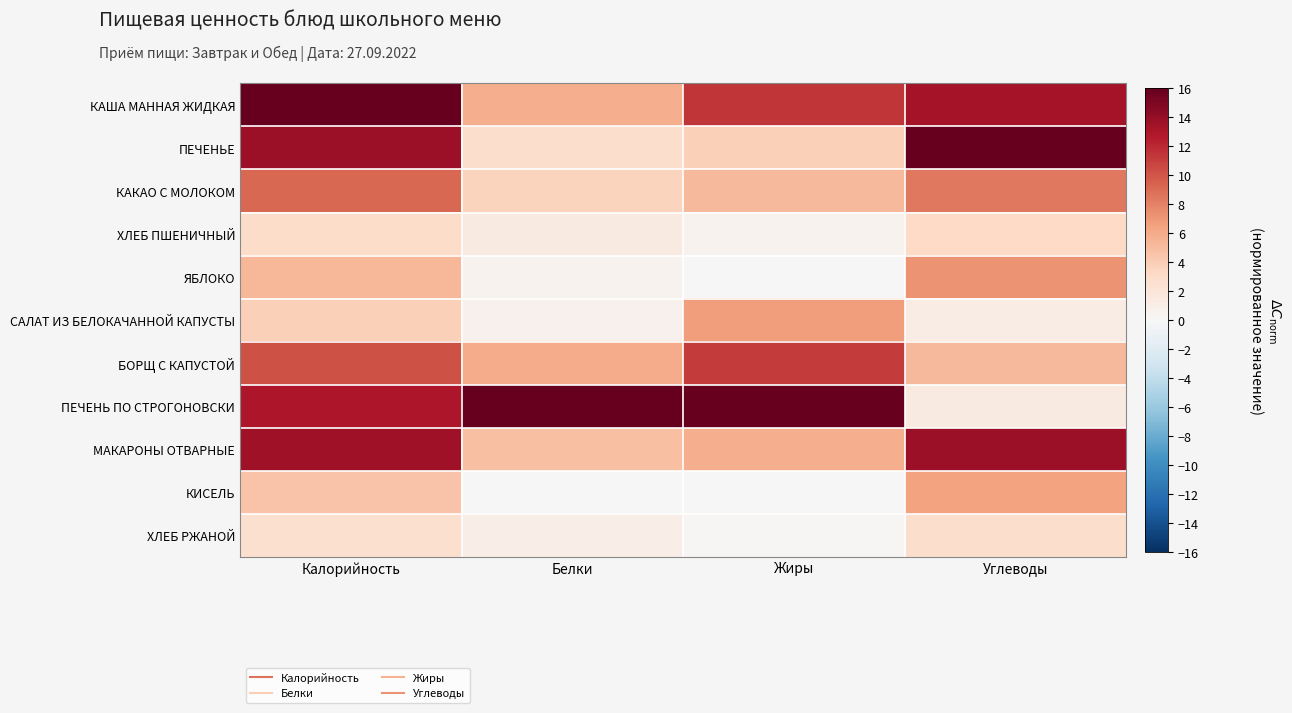

Which has a higher value, Белки or Калорийность?

Калорийность